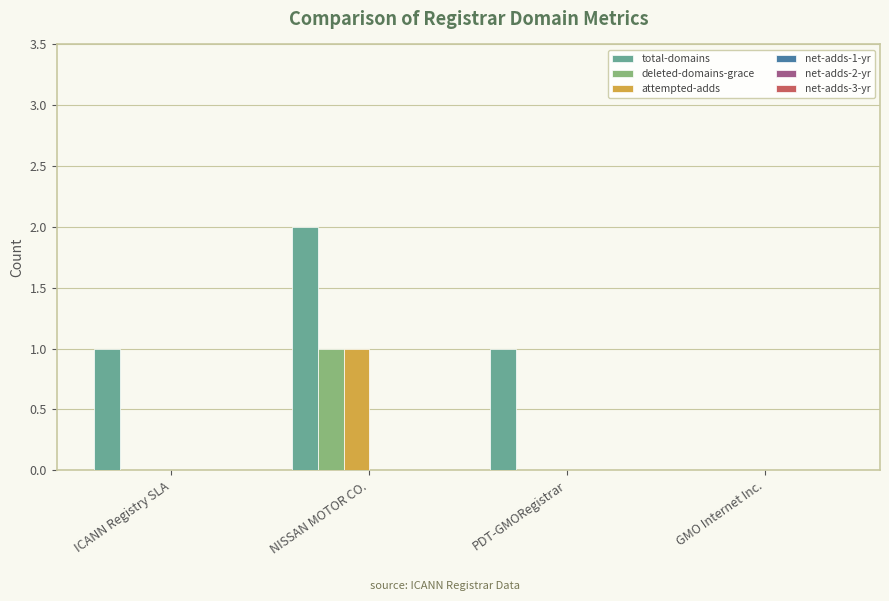

What is the total value across all series at NISSAN MOTOR CO.?

4